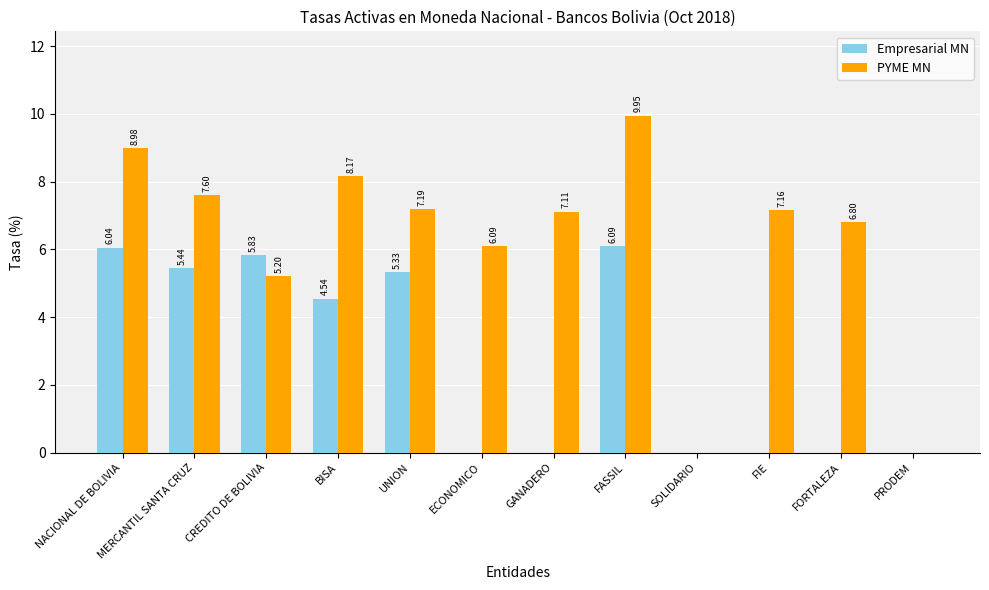

The Empresarial MN series shows 0.0 at FORTALEZA. True or false?

True